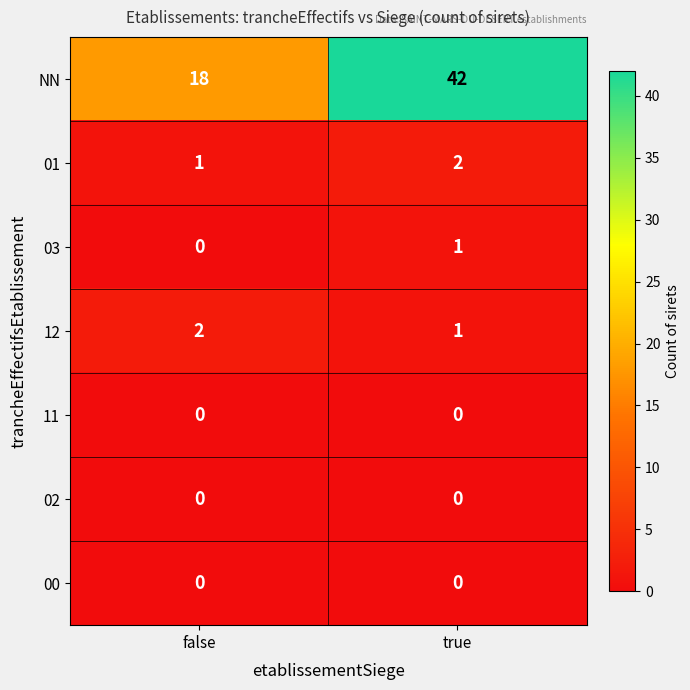

Reading left to right, what are all the values shown in this chart?

NN: 18	42
01: 1	2
03: 0	1
12: 2	1
11: 0	0
02: 0	0
00: 0	0